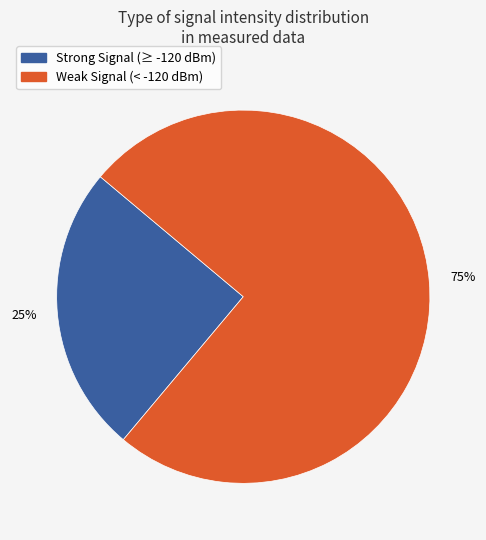

To the nearest percent, what portion does Strong Signal (≥ -120 dBm) represent?

25%